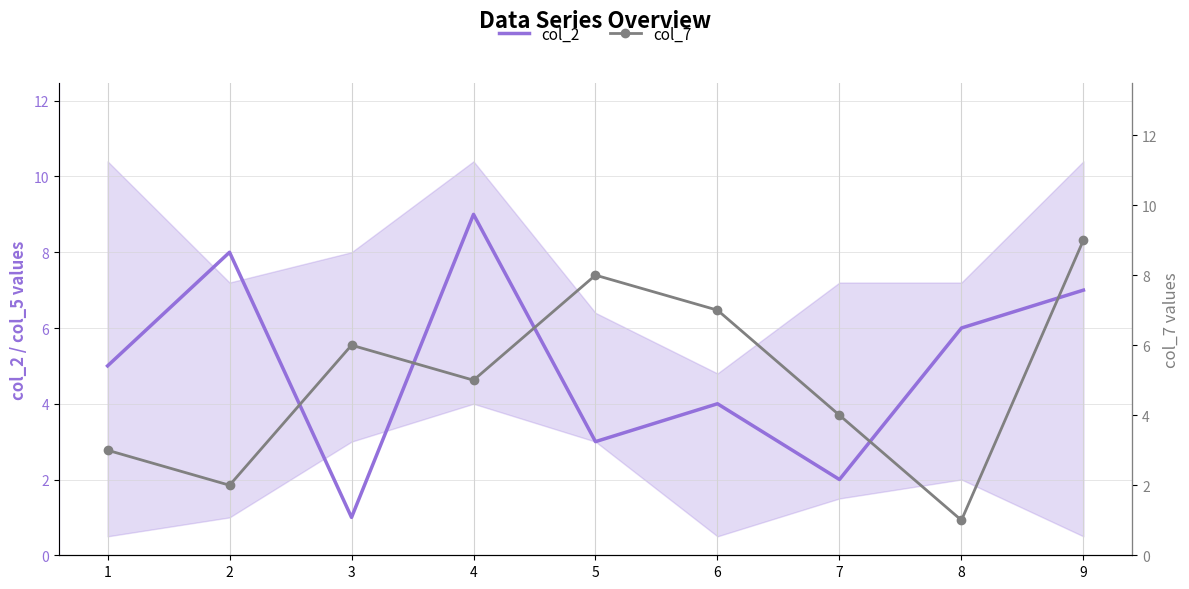

Reading left to right, transcribe all the data shown in this chart.

col_2: 5	8	1	9	3	4	2	6	7
col_7: 3	2	6	5	8	7	4	1	9